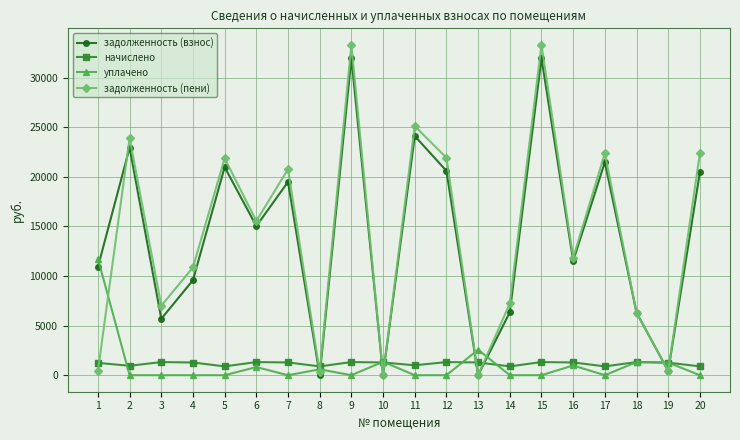

At which category does задолженность (пени) reach its first local peak?

2